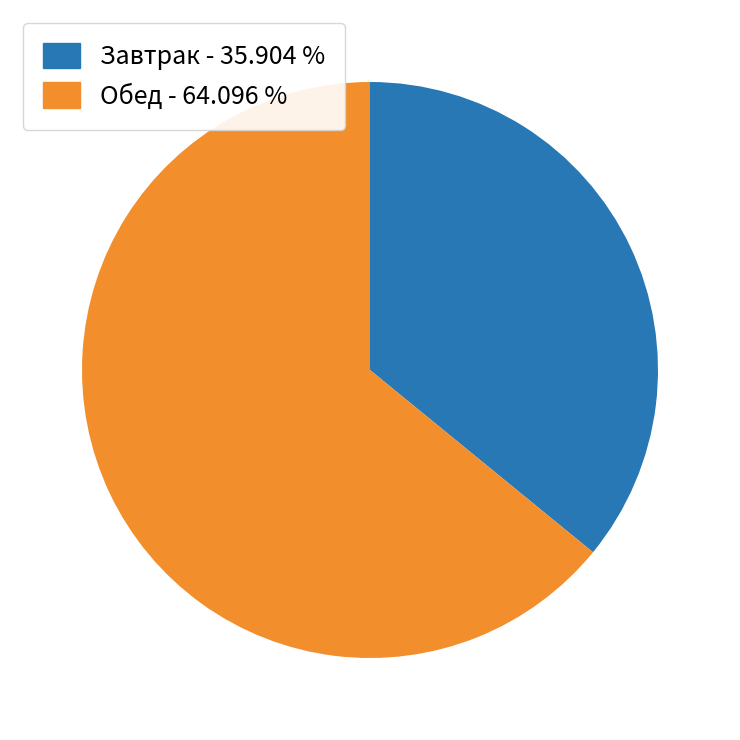

Is it true that Завтрак is 23% of the pie?

False